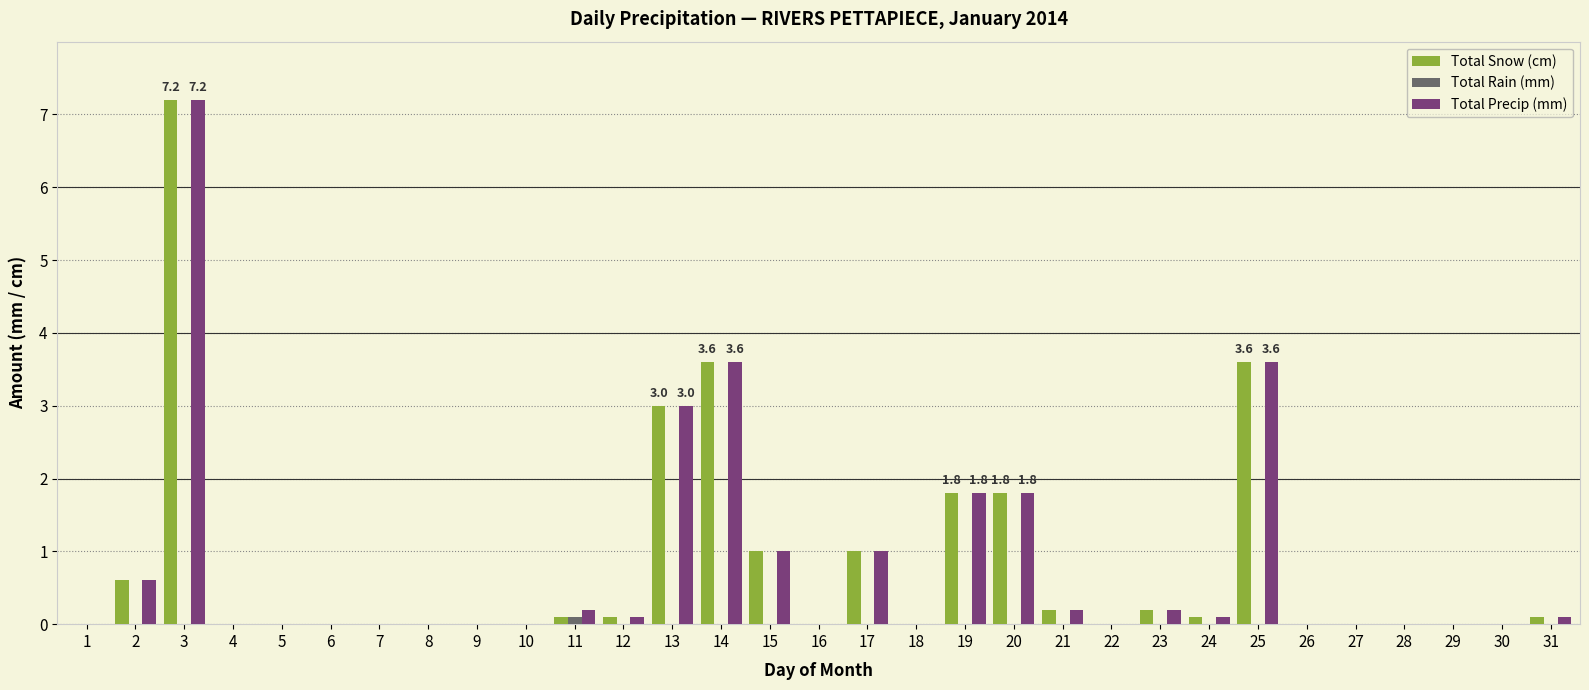

The Total Snow (cm) series shows -4.7 at 1. True or false?

False